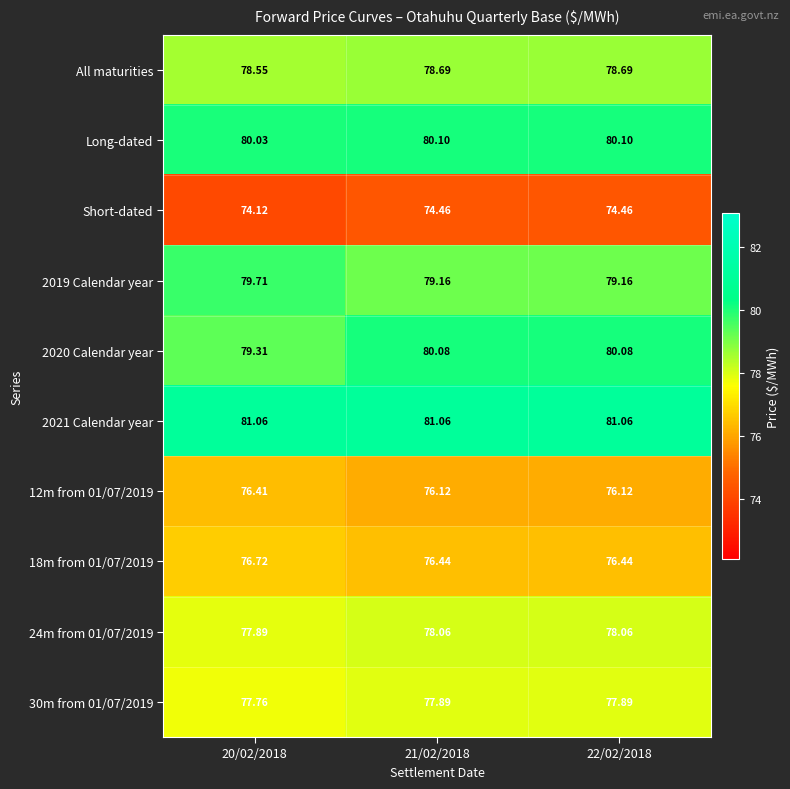

Is the value of 30m from 01/07/2019 at 21/02/2018 greater than the value of 24m from 01/07/2019 at 22/02/2018?

No